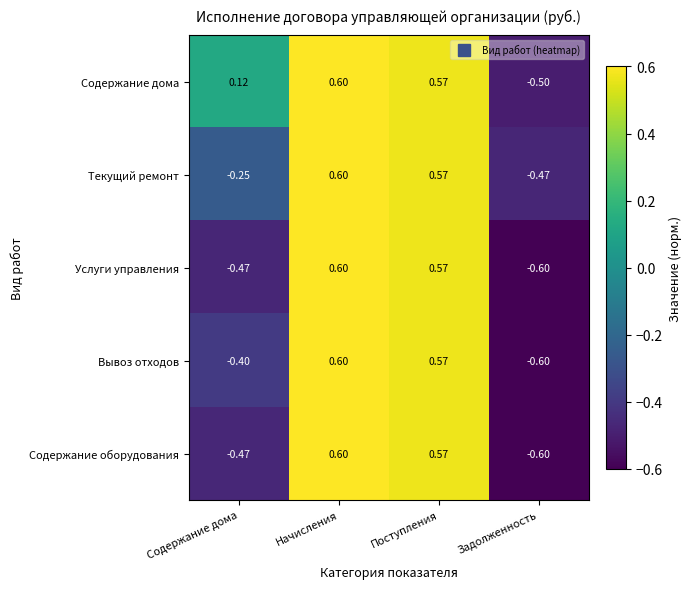

Which label corresponds to the smallest value in the chart?

Задолженность